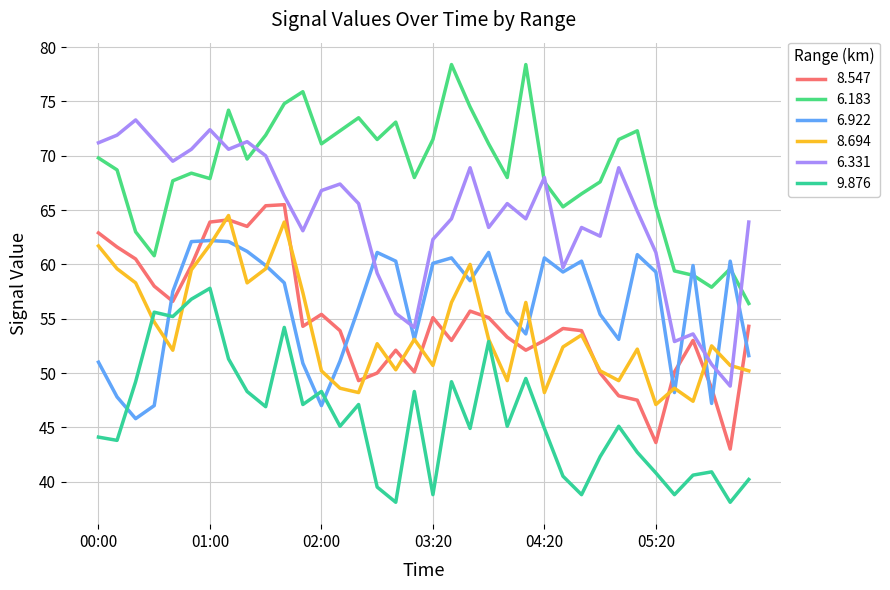

What is the lowest value of the 6.922 series?

45.8